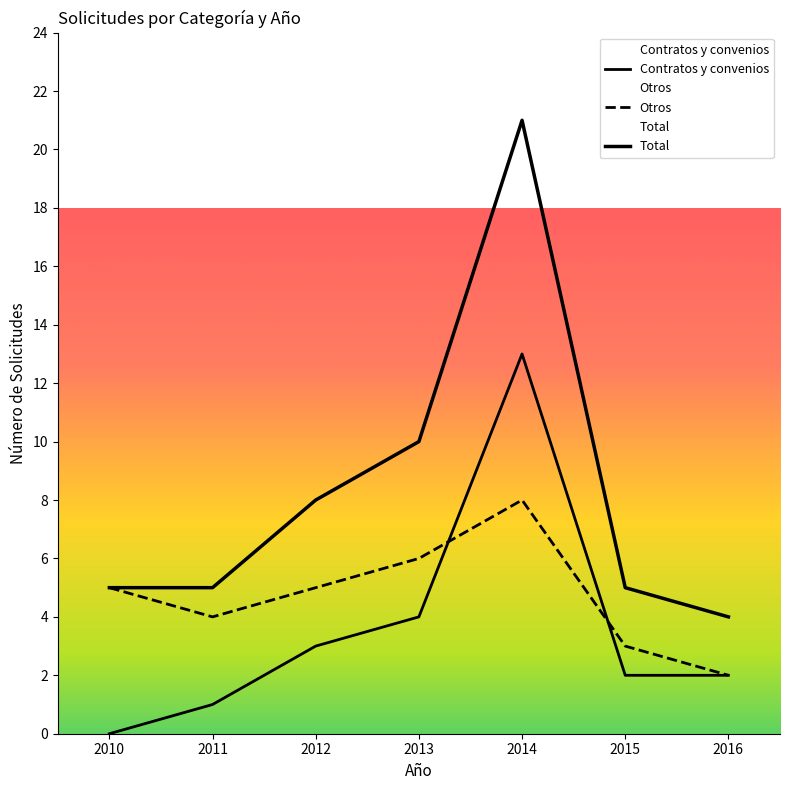

At which label does Otros reach its minimum?

2016